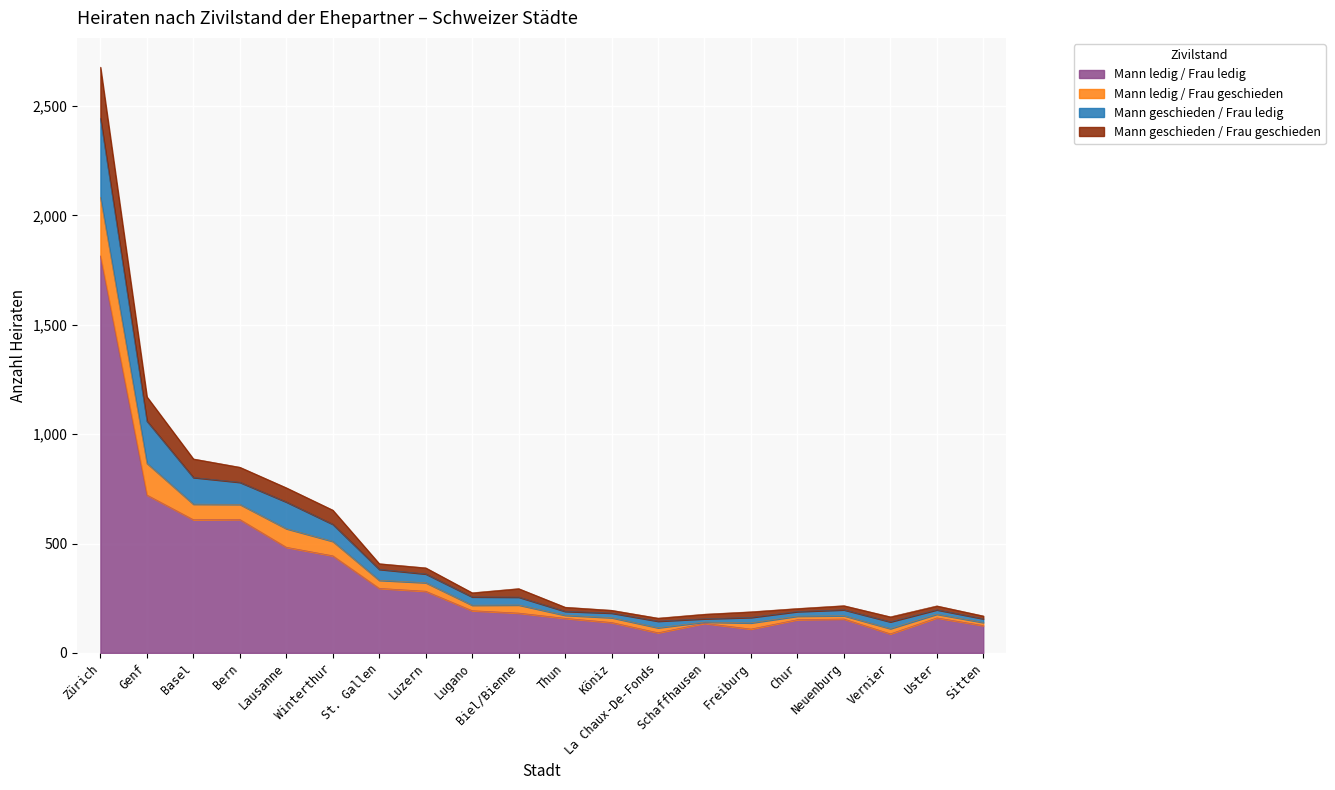

The value of Mann geschieden / Frau geschieden at Zürich is 3092. True or false?

False